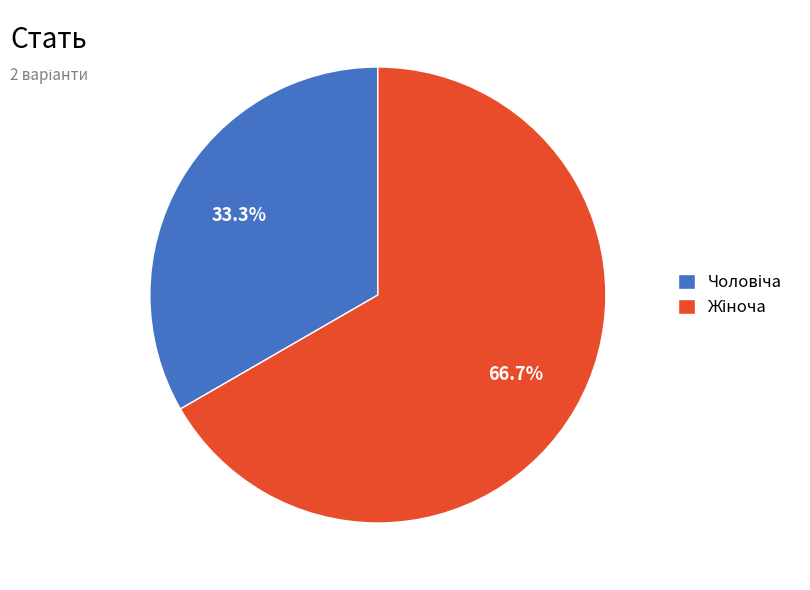

Is there any slice that represents more than half of the pie?

Yes